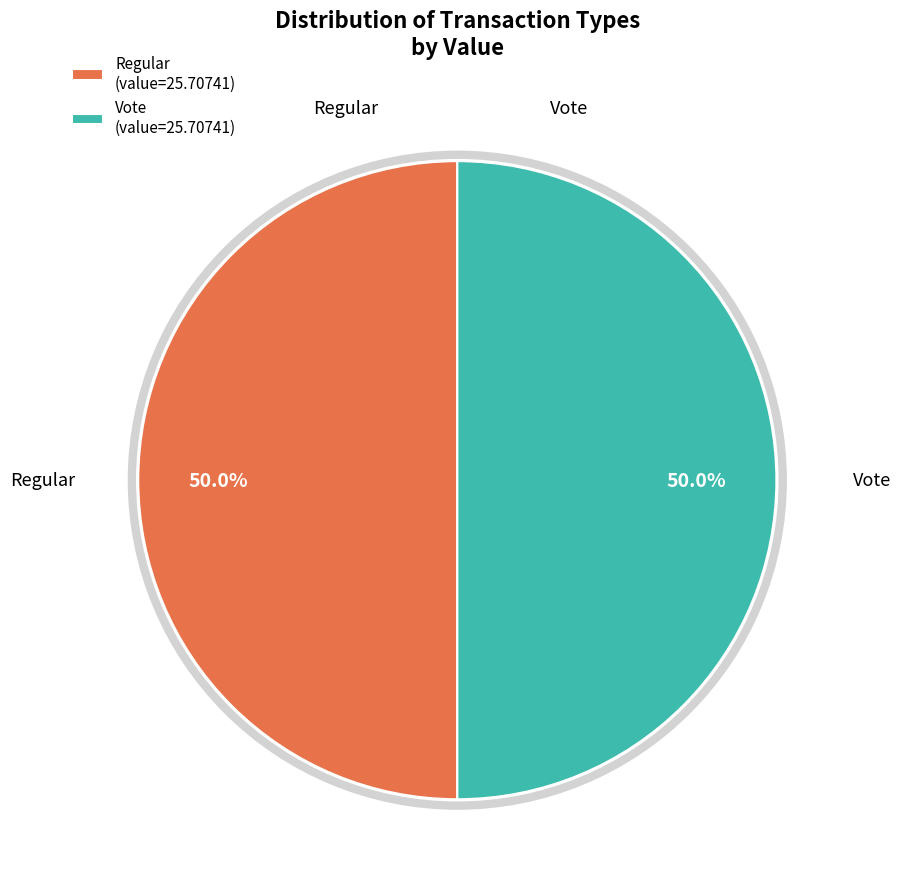

Count the number of slices in the pie.

2